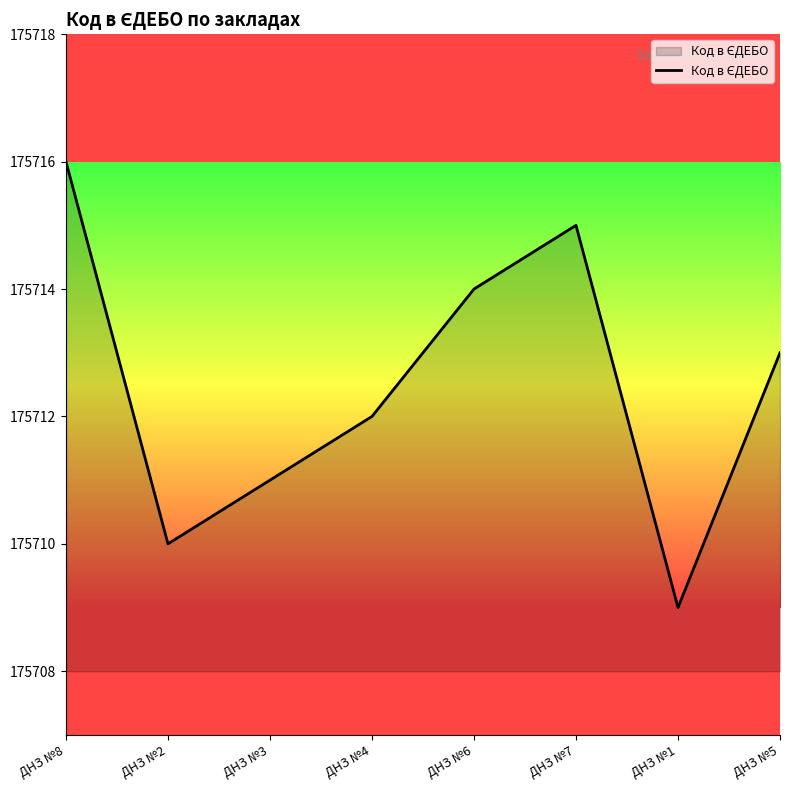

Approximately how many times larger is the value at ДНЗ №5 compared to ДНЗ №3?

1.0